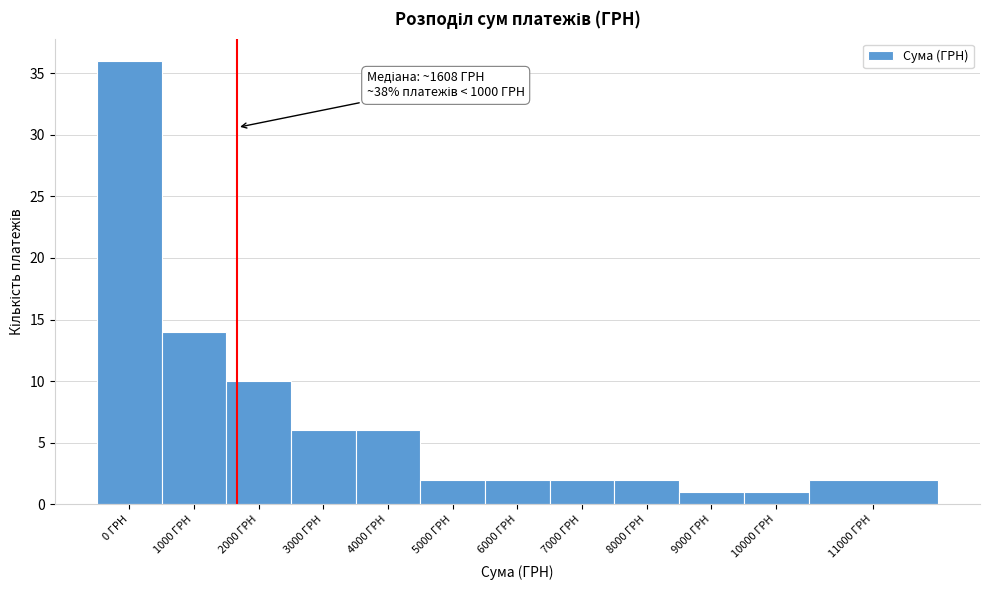

Reading right to left, extract all data points from this chart.

11000 ГРН=2	10000 ГРН=1	9000 ГРН=1	8000 ГРН=2	7000 ГРН=2	6000 ГРН=2	5000 ГРН=2	4000 ГРН=6	3000 ГРН=6	2000 ГРН=10	1000 ГРН=14	0 ГРН=36